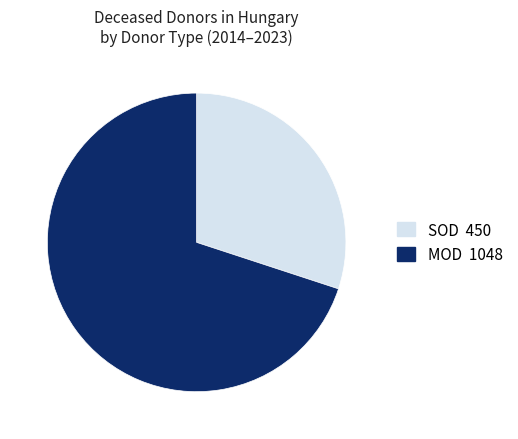

Is there any slice that represents more than half of the pie?

Yes